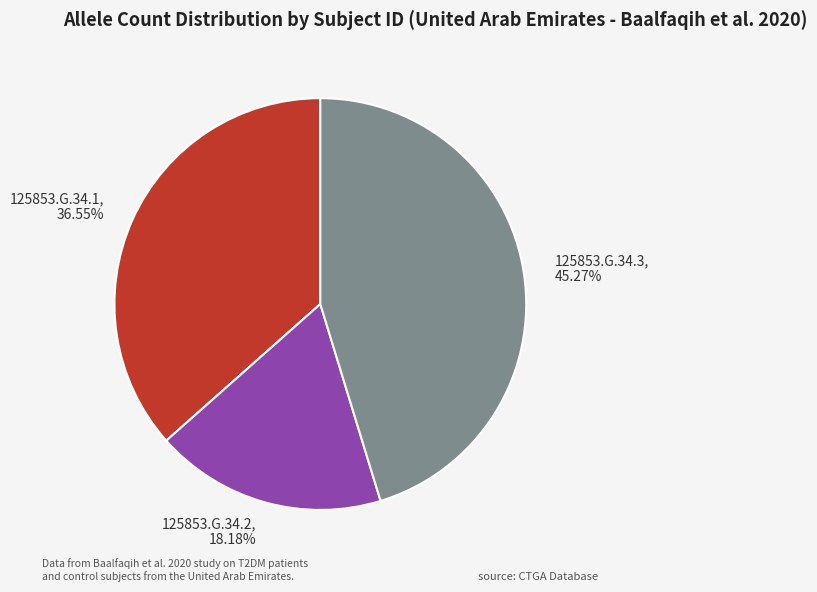

To the nearest percent, what is the average slice percentage?

33%